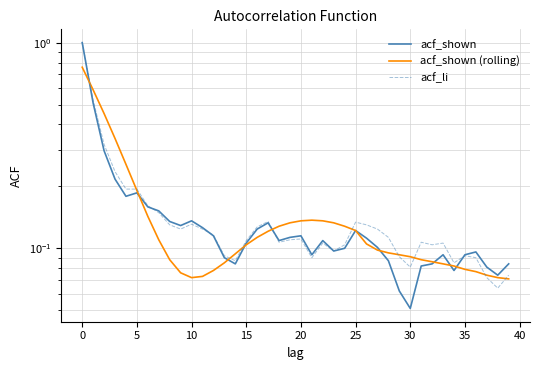

Is the value of acf_li at 15 greater than the value of acf_shown (rolling) at 13?

Yes